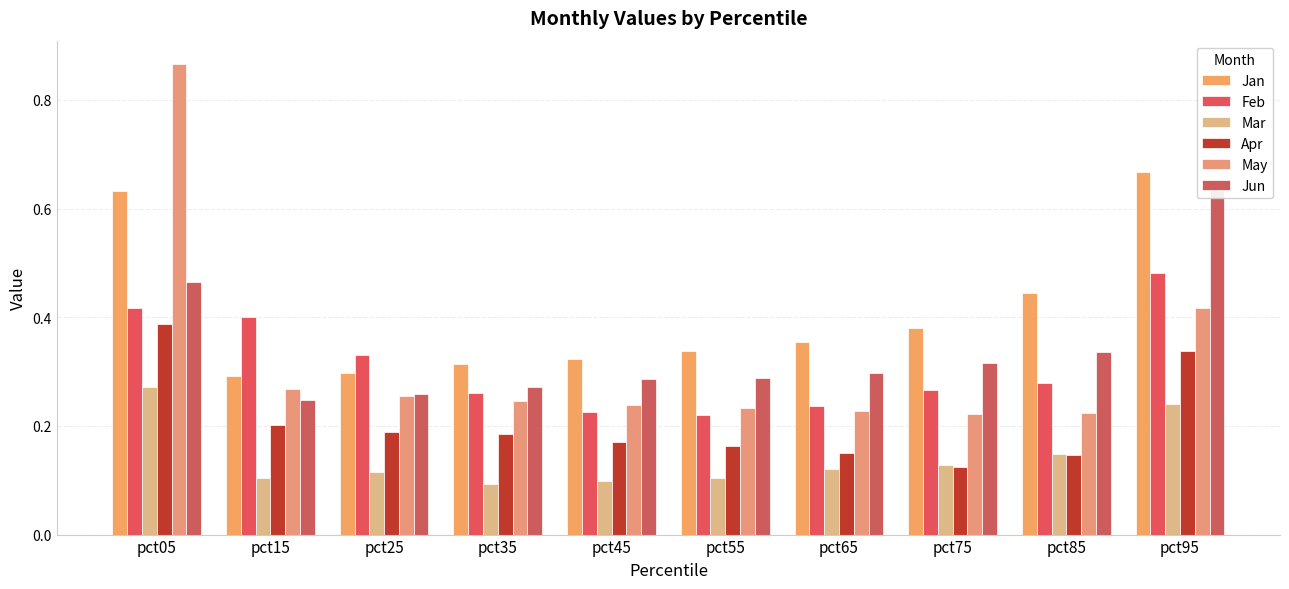

What is the maximum value for Mar?

0.3